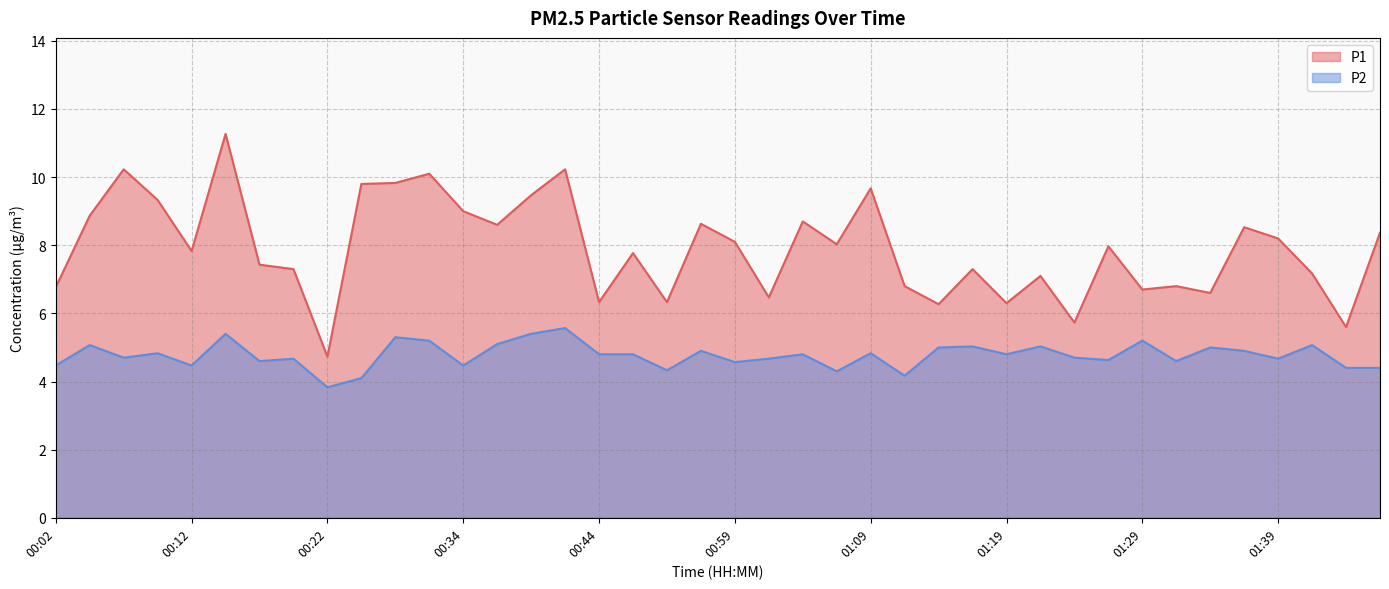

In P2, how many points are higher than both neighbors (excluding endpoints)?

14